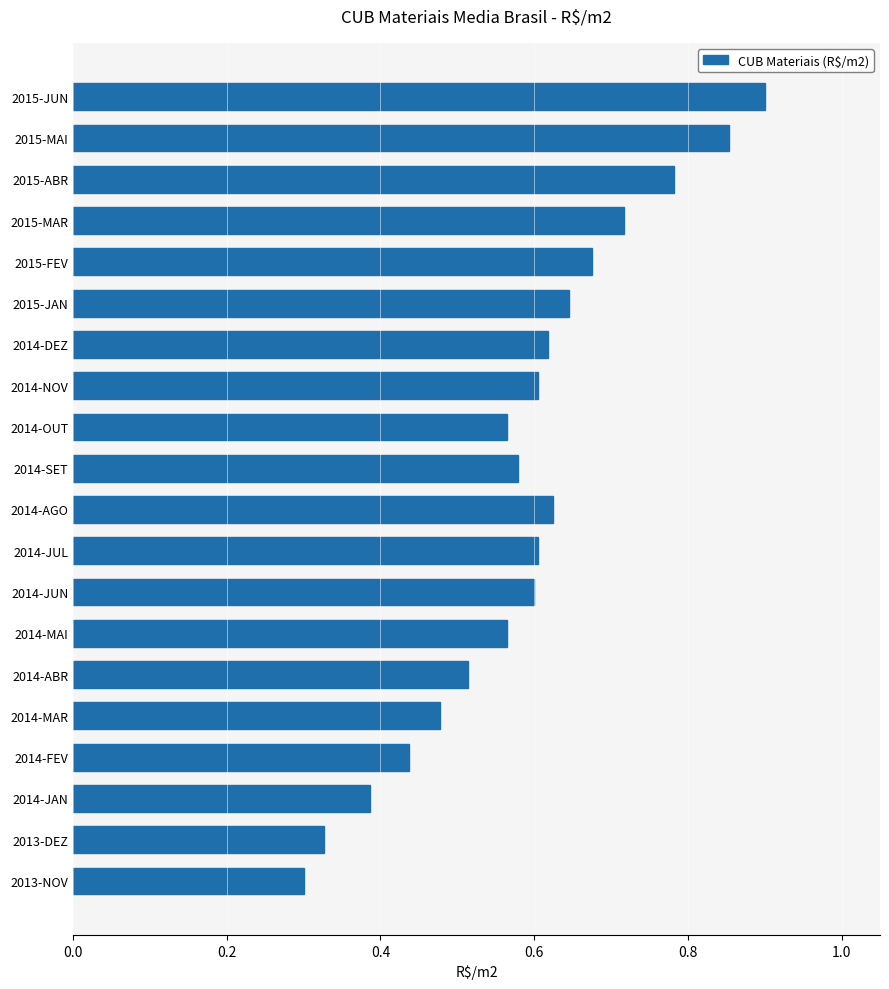

What is the sum of all values?

11.8